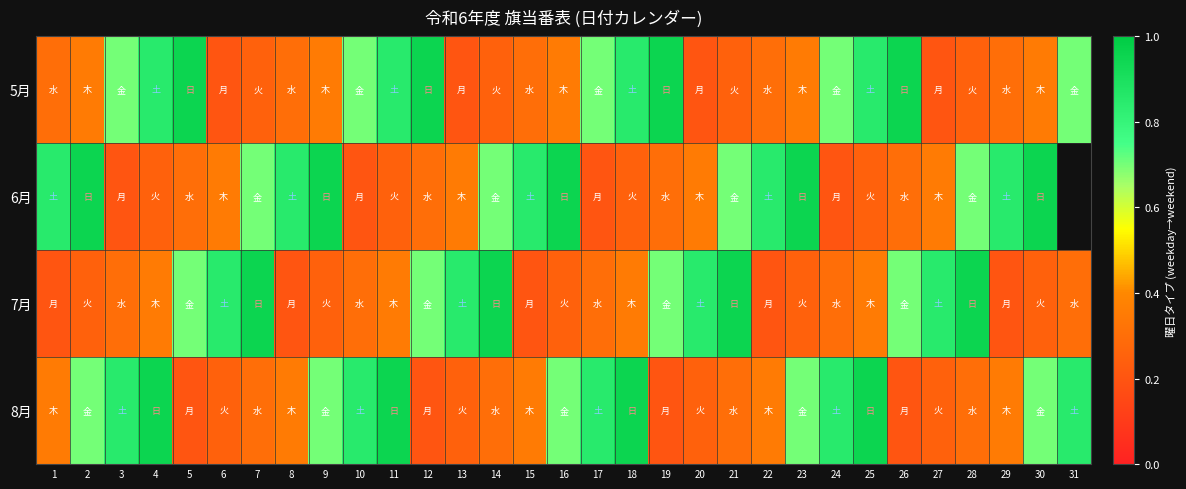

At which label is 8月 closest to 0?

5